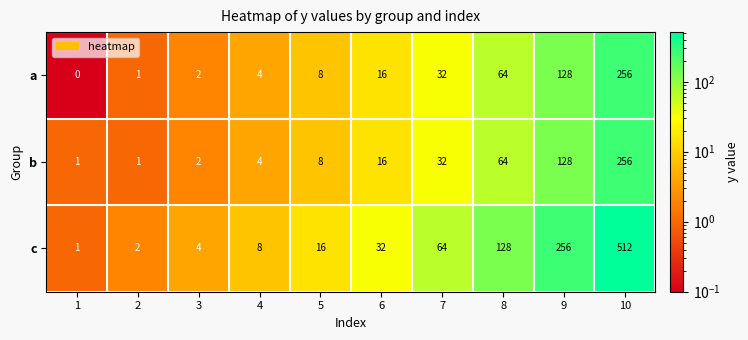

Reading left to right, list all the values displayed in this chart.

a: 1=0	2=1	3=2	4=4	5=8	6=16	7=32	8=64	9=128	10=256
b: 1=1	2=1	3=2	4=4	5=8	6=16	7=32	8=64	9=128	10=256
c: 1=1	2=2	3=4	4=8	5=16	6=32	7=64	8=128	9=256	10=512